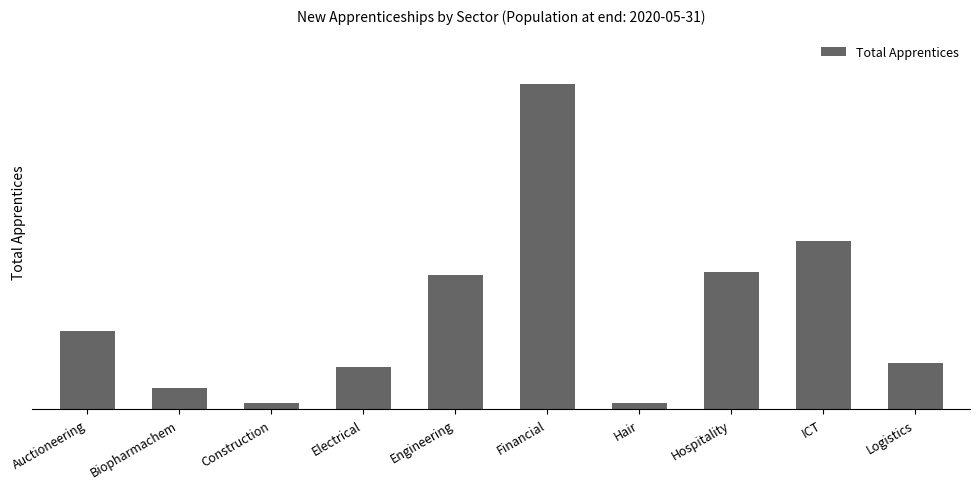

Does the chart contain any negative values?

No